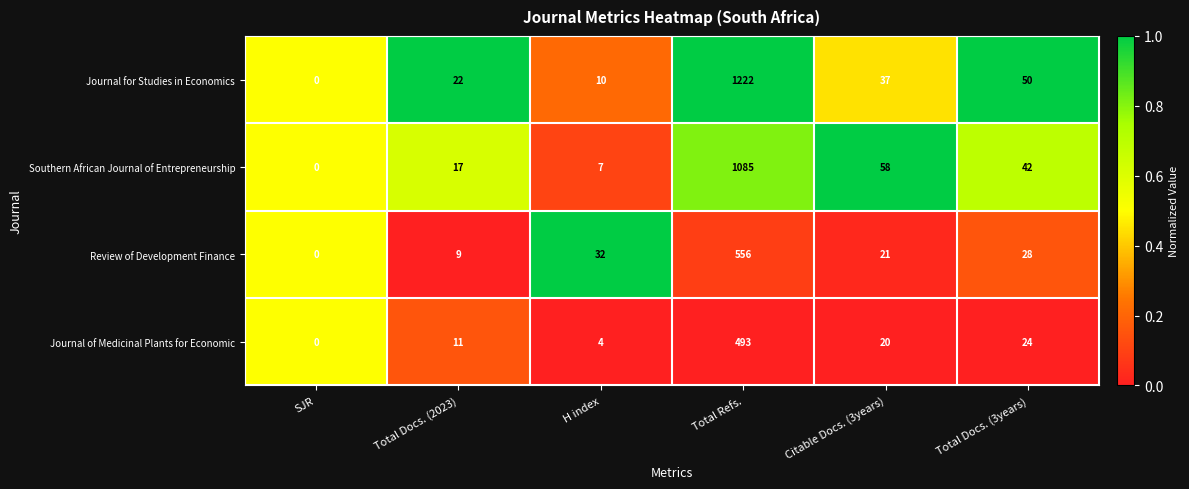

Which series has the largest range (max minus min)?

Journal for Studies in Economics